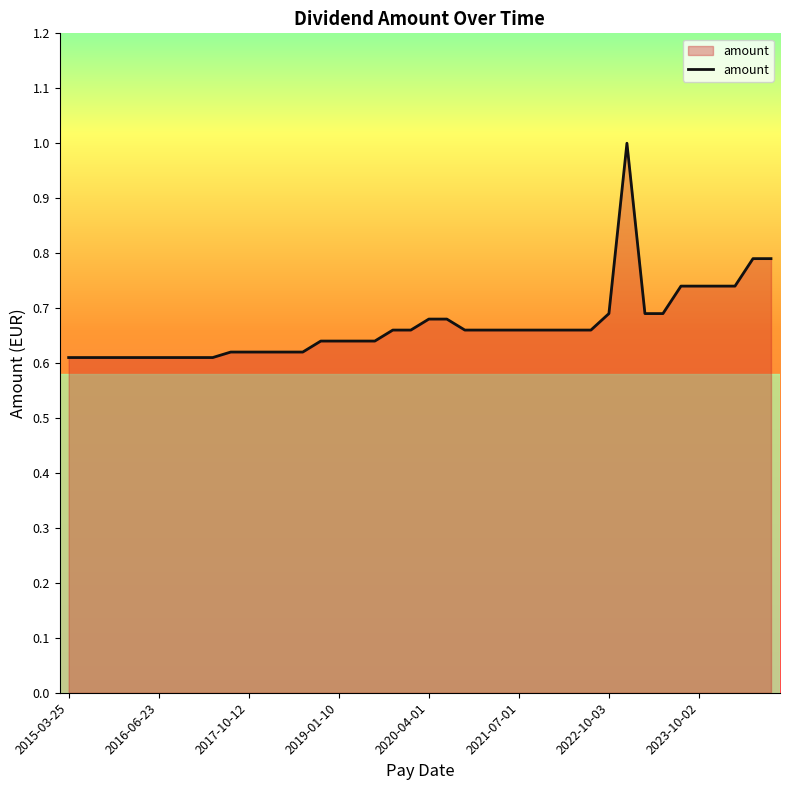

What is the greatest value displayed?

1.0